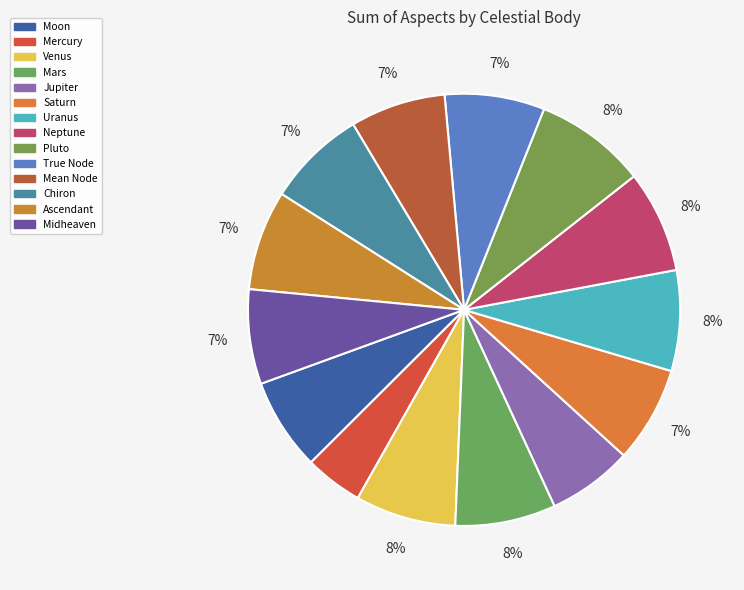

The Ascendant slice represents 16% of the pie. True or false?

False